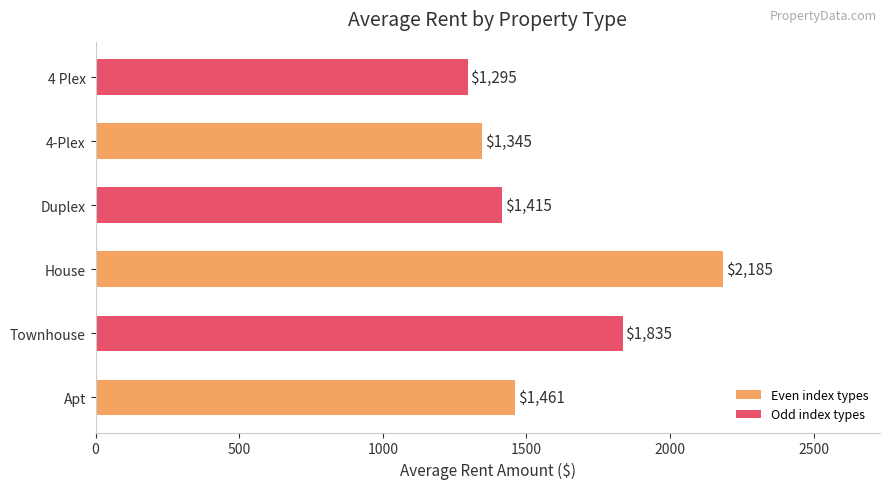

List the labels in order of value, largest first.

House, Townhouse, Apt, Duplex, 4-Plex, 4 Plex